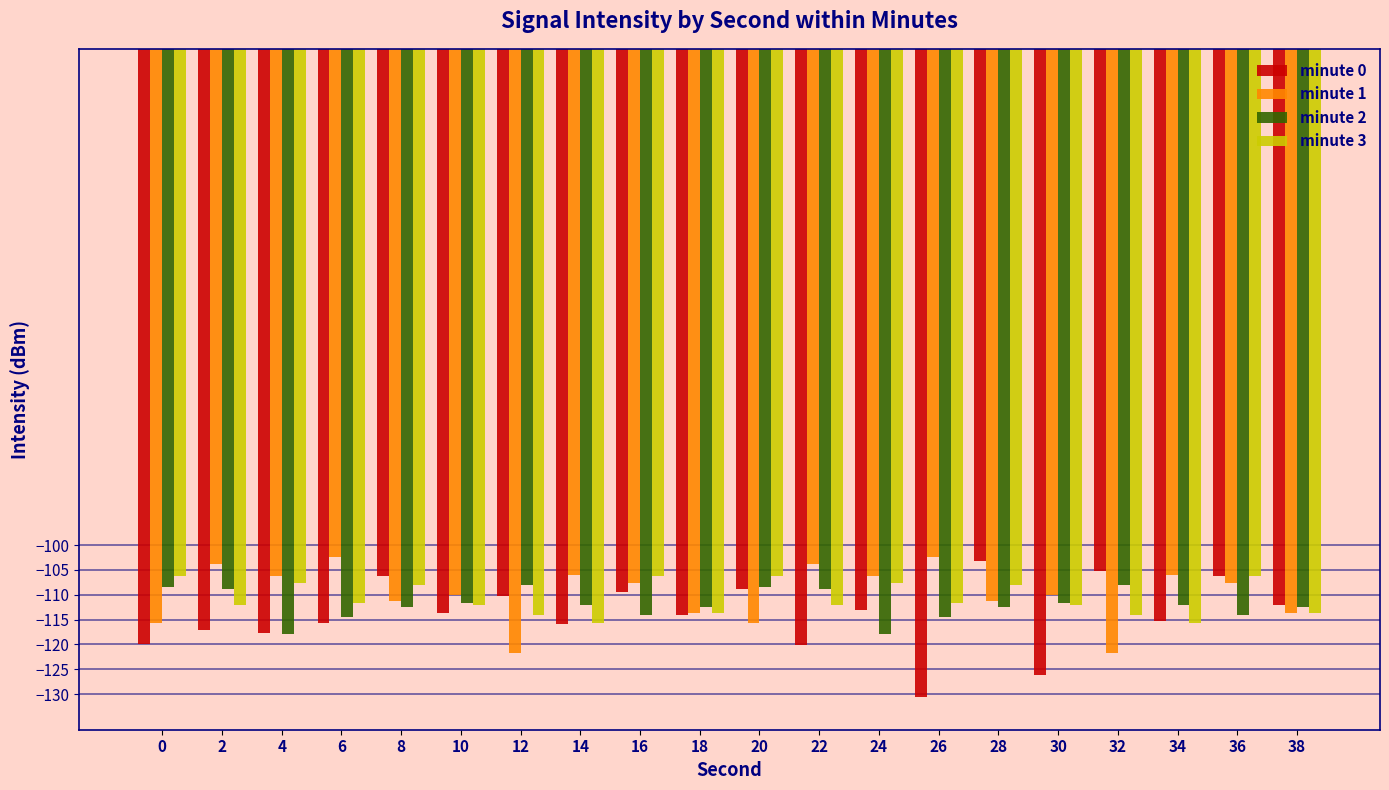

True or false: minute 3 has a value of -114.0 at 32.

True